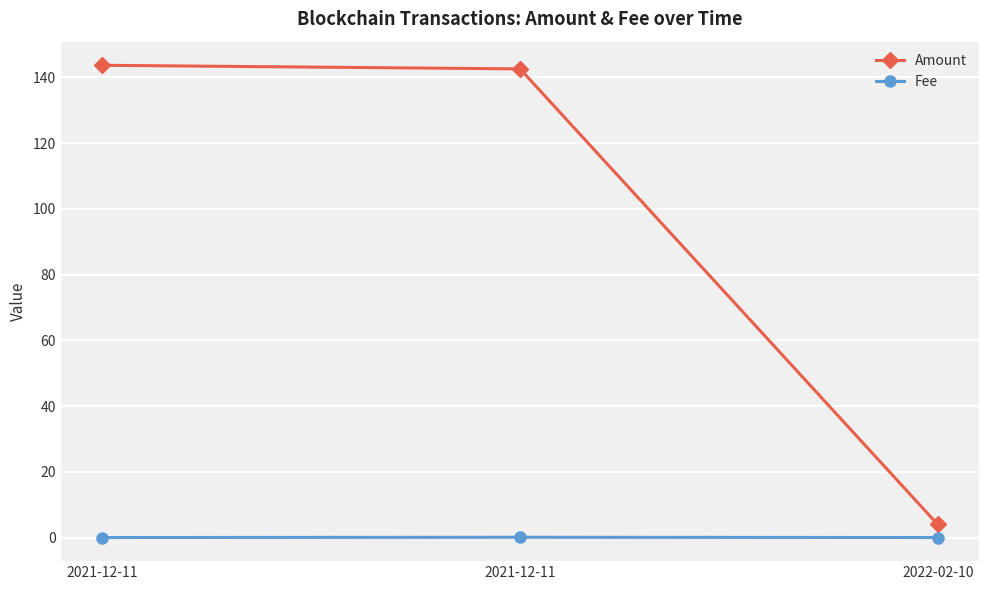

How many series are shown in this chart?

2